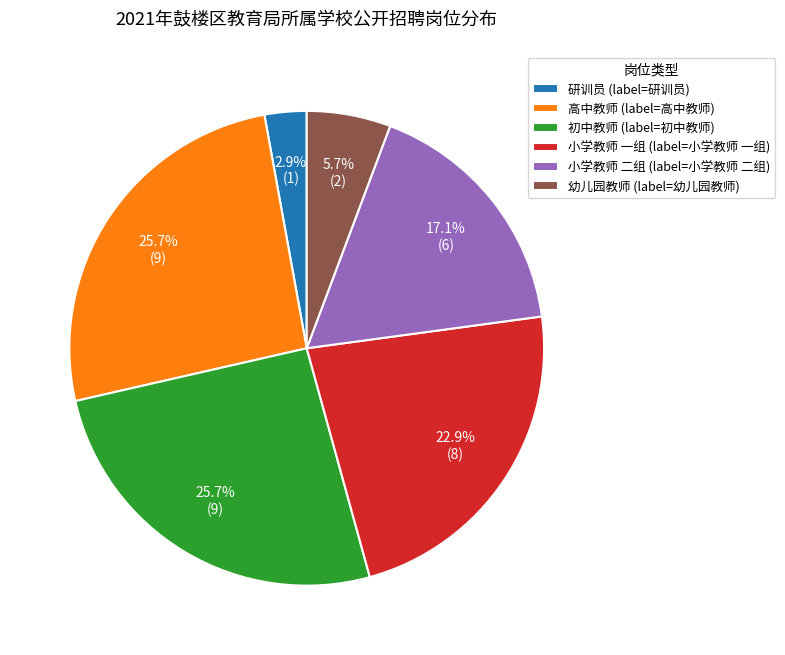

Between 研训员 (label=研训员) and 小学教师 二组 (label=小学教师 二组), which is larger?

小学教师 二组 (label=小学教师 二组)